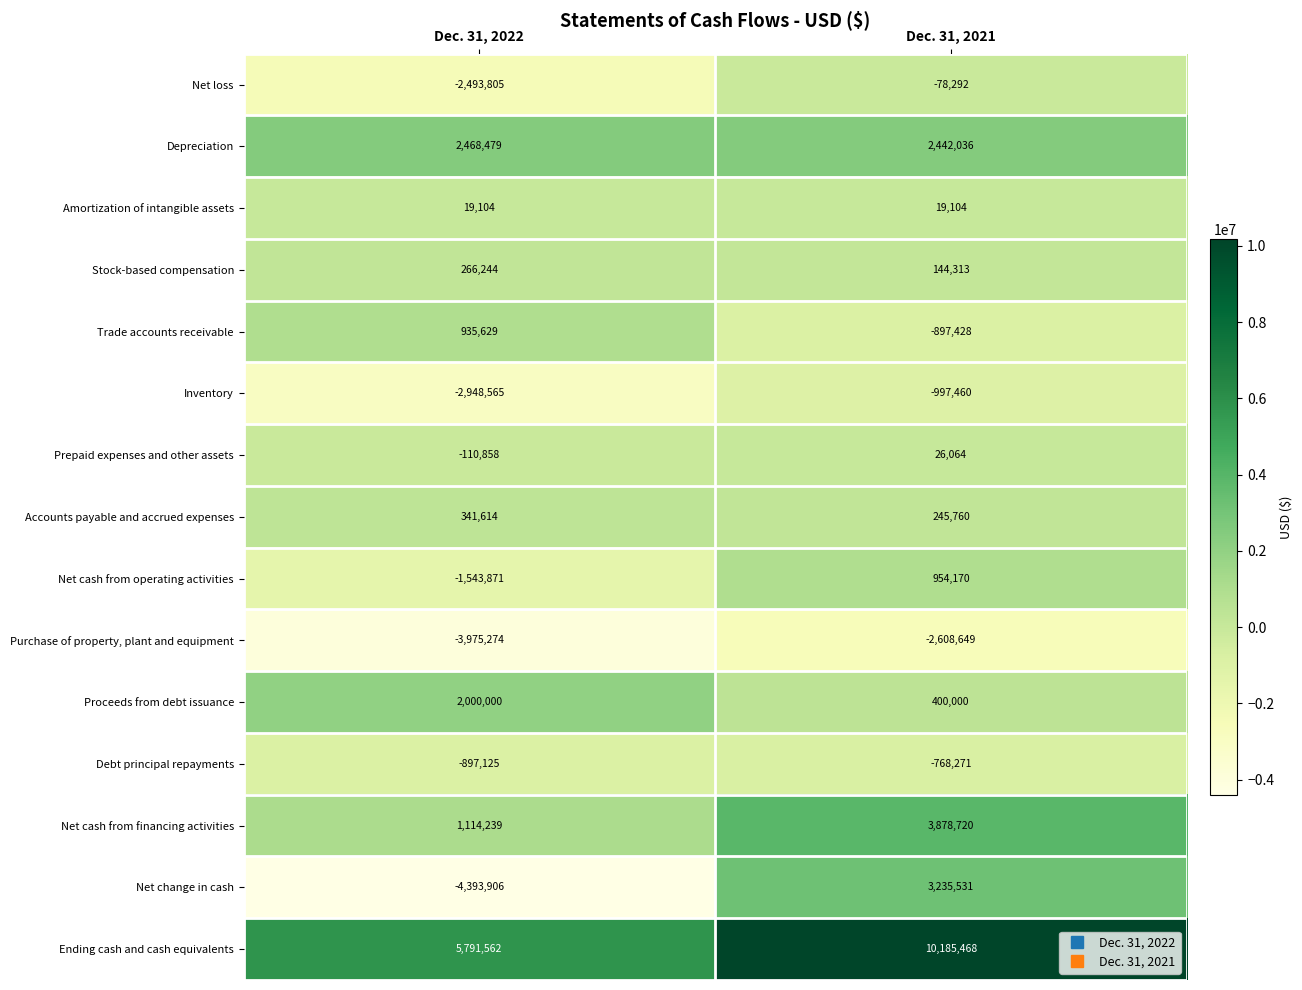

Is it true that Net cash from financing activities equals 3878720 at Dec. 31, 2021?

True